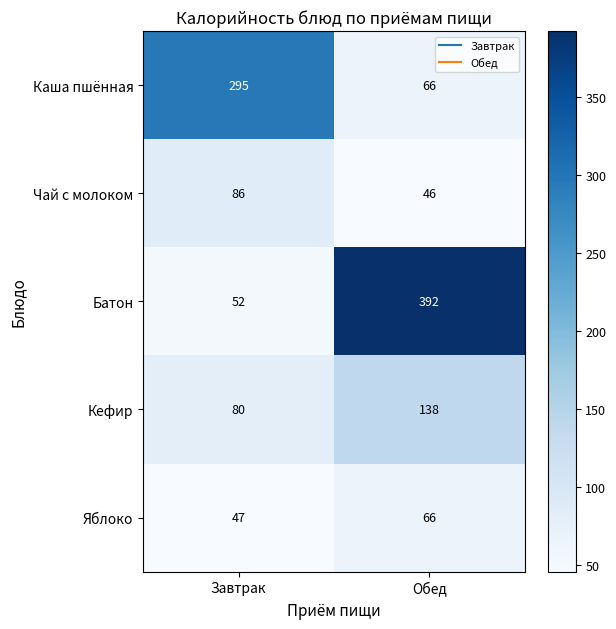

What value does the Чай с молоком series have at Обед?

46